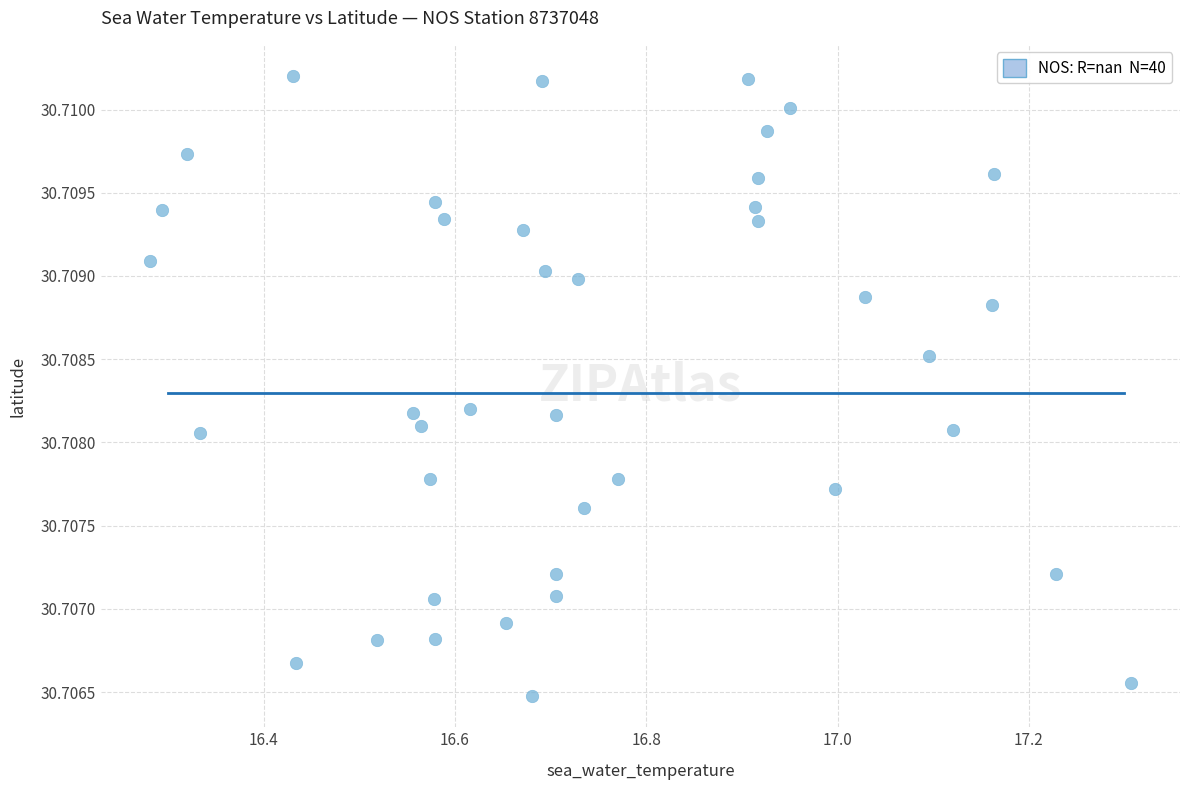

What is the range of X values (max minus min)?

1.0